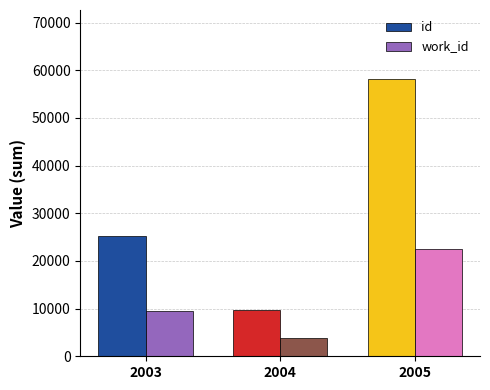

How many data points in id are less than 25239?

1